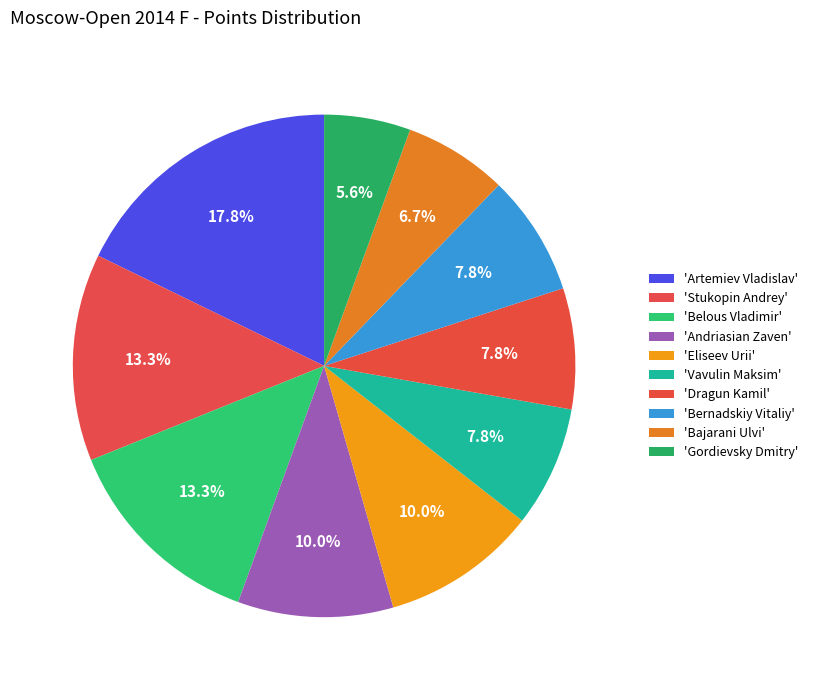

Does any single category account for the majority?

No